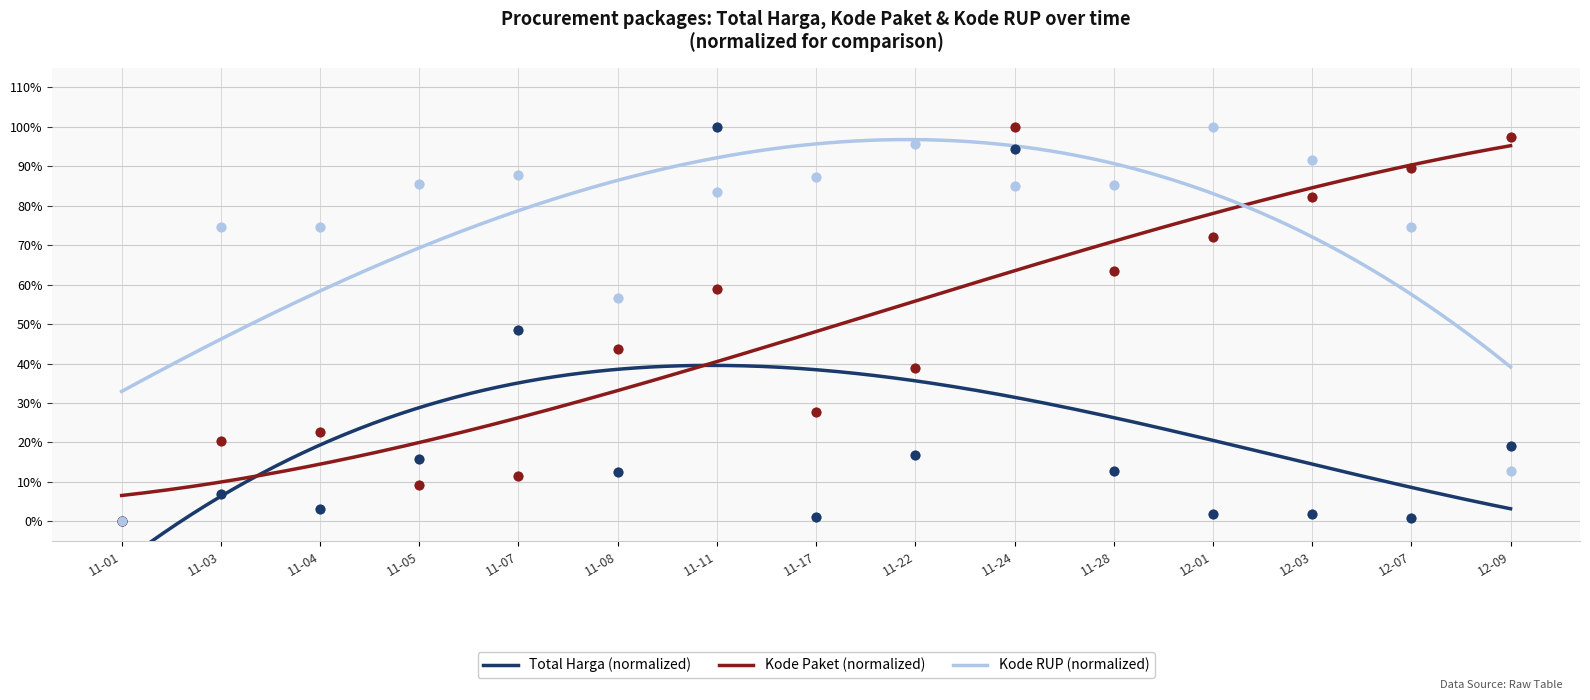

At how many categories does at least one series exceed 0?

14